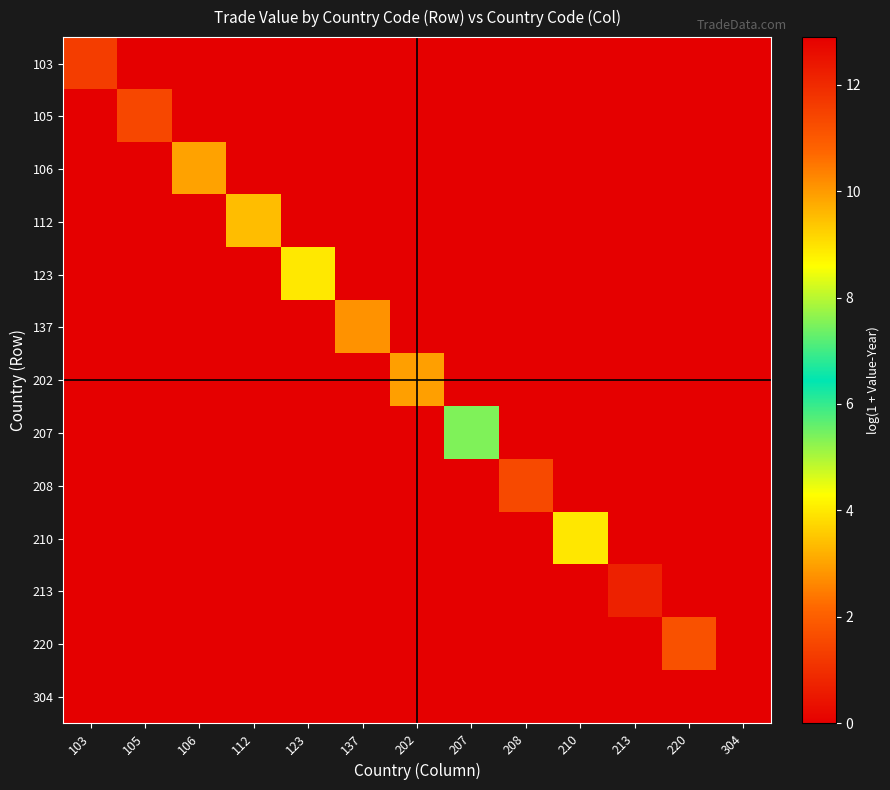

Reading left to right, extract all data points from this chart.

103: 103=11.6	105=0.0	106=0.0	112=0.0	123=0.0	137=0.0	202=0.0	207=0.0	208=0.0	210=0.0	213=0.0	220=0.0	304=0.0
105: 103=0.0	105=11.4	106=0.0	112=0.0	123=0.0	137=0.0	202=0.0	207=0.0	208=0.0	210=0.0	213=0.0	220=0.0	304=0.0
106: 103=0.0	105=0.0	106=9.9	112=0.0	123=0.0	137=0.0	202=0.0	207=0.0	208=0.0	210=0.0	213=0.0	220=0.0	304=0.0
112: 103=0.0	105=0.0	106=0.0	112=9.5	123=0.0	137=0.0	202=0.0	207=0.0	208=0.0	210=0.0	213=0.0	220=0.0	304=0.0
123: 103=0.0	105=0.0	106=0.0	112=0.0	123=8.9	137=0.0	202=0.0	207=0.0	208=0.0	210=0.0	213=0.0	220=0.0	304=0.0
137: 103=0.0	105=0.0	106=0.0	112=0.0	123=0.0	137=10.1	202=0.0	207=0.0	208=0.0	210=0.0	213=0.0	220=0.0	304=0.0
202: 103=0.0	105=0.0	106=0.0	112=0.0	123=0.0	137=0.0	202=9.9	207=0.0	208=0.0	210=0.0	213=0.0	220=0.0	304=0.0
207: 103=0.0	105=0.0	106=0.0	112=0.0	123=0.0	137=0.0	202=0.0	207=5.4	208=0.0	210=0.0	213=0.0	220=0.0	304=0.0
208: 103=0.0	105=0.0	106=0.0	112=0.0	123=0.0	137=0.0	202=0.0	207=0.0	208=11.3	210=0.0	213=0.0	220=0.0	304=0.0
210: 103=0.0	105=0.0	106=0.0	112=0.0	123=0.0	137=0.0	202=0.0	207=0.0	208=0.0	210=8.9	213=0.0	220=0.0	304=0.0
213: 103=0.0	105=0.0	106=0.0	112=0.0	123=0.0	137=0.0	202=0.0	207=0.0	208=0.0	210=0.0	213=12.2	220=0.0	304=0.0
220: 103=0.0	105=0.0	106=0.0	112=0.0	123=0.0	137=0.0	202=0.0	207=0.0	208=0.0	210=0.0	213=0.0	220=11.2	304=0.0
304: 103=0.0	105=0.0	106=0.0	112=0.0	123=0.0	137=0.0	202=0.0	207=0.0	208=0.0	210=0.0	213=0.0	220=0.0	304=12.9